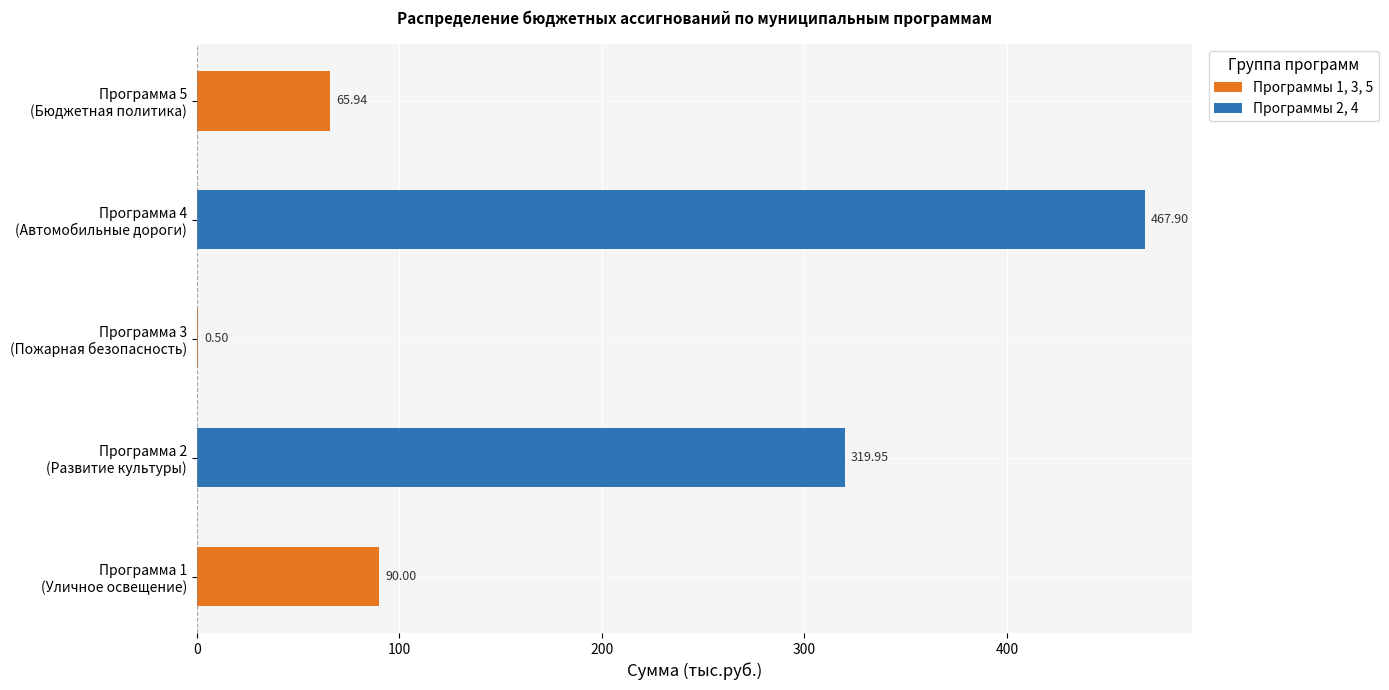

Which has a higher value, Программа 4 (Автомобильные дороги) or Программа 1 (Уличное освещение)?

Программа 4 (Автомобильные дороги)